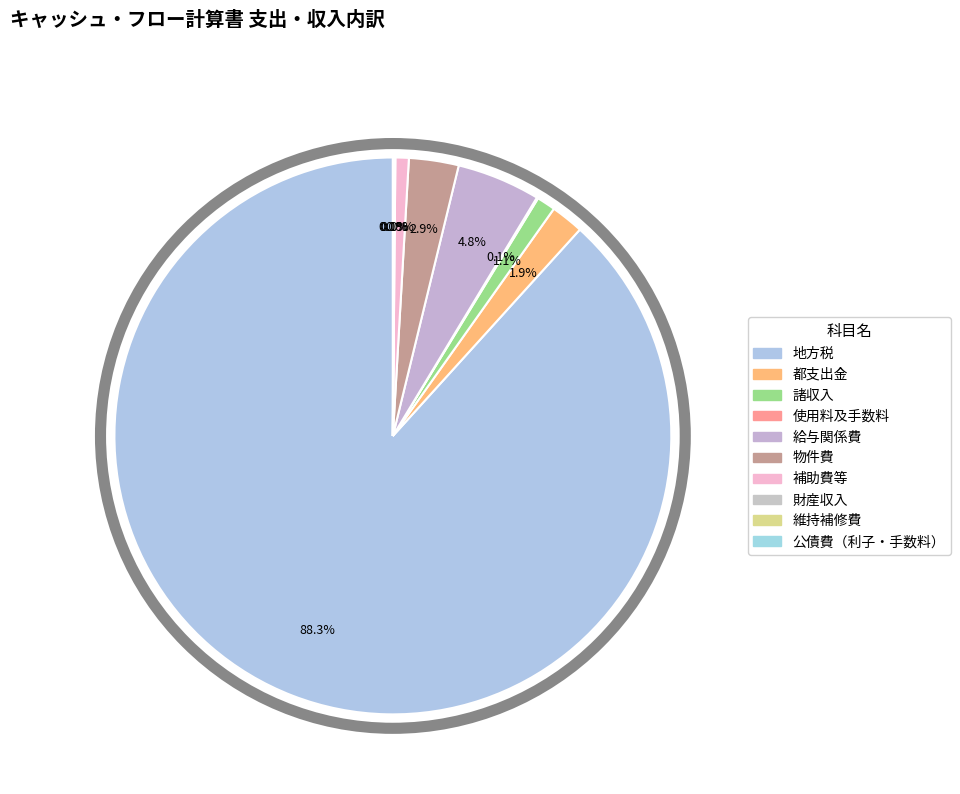

Combined, what portion of the pie is 公債費（利子・手数料） and 都支出金?

1.9%